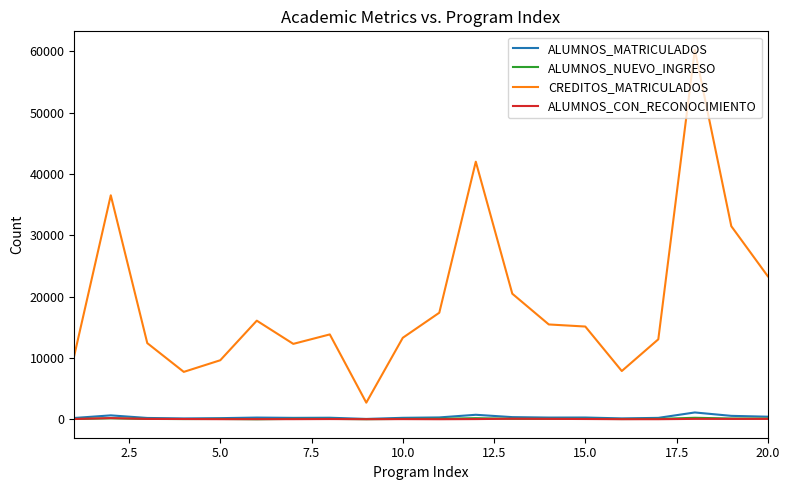

Which series has the largest total across all categories?

CREDITOS_MATRICULADOS